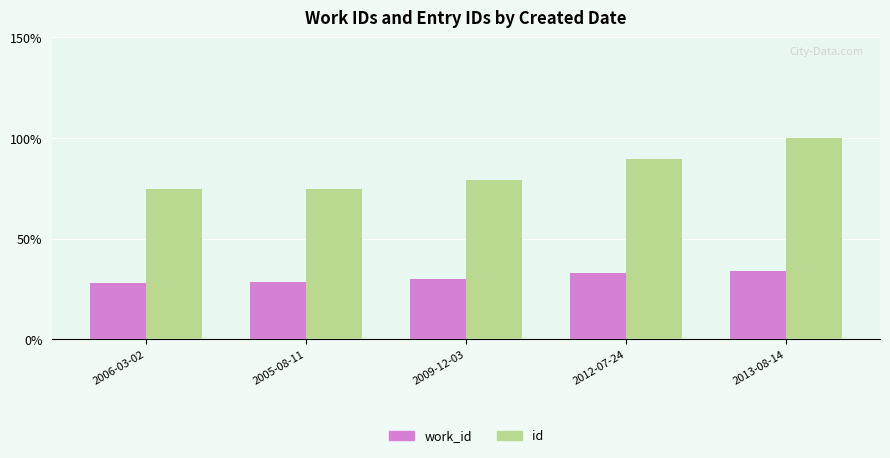

What is the sum of all id values?

418.6